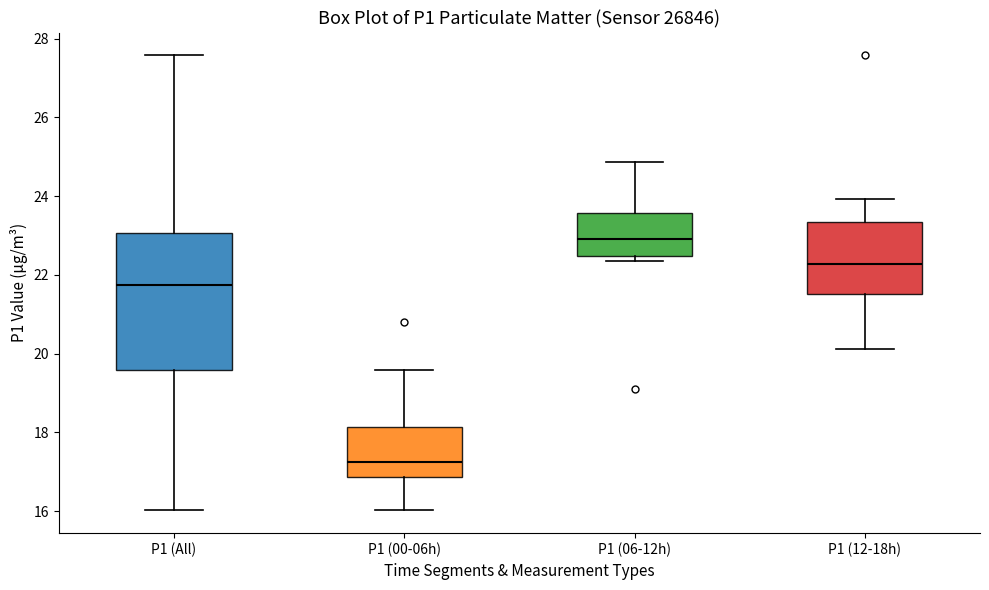

Which box's median line is the lowest?

P1 (00-06h)